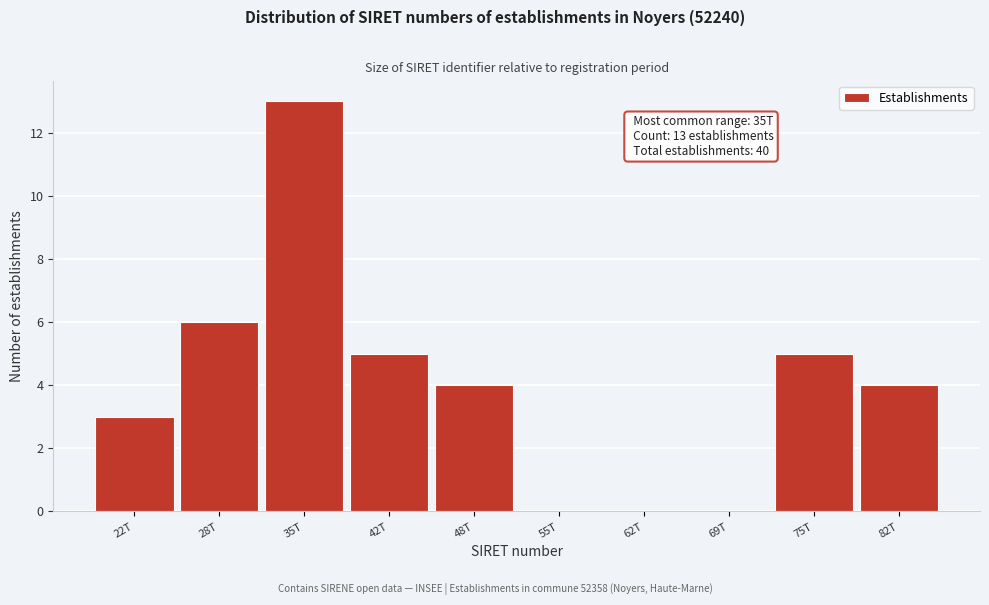

Reading right to left, extract all data points from this chart.

82T=4	75T=5	69T=0	62T=0	55T=0	48T=4	42T=5	35T=13	28T=6	22T=3